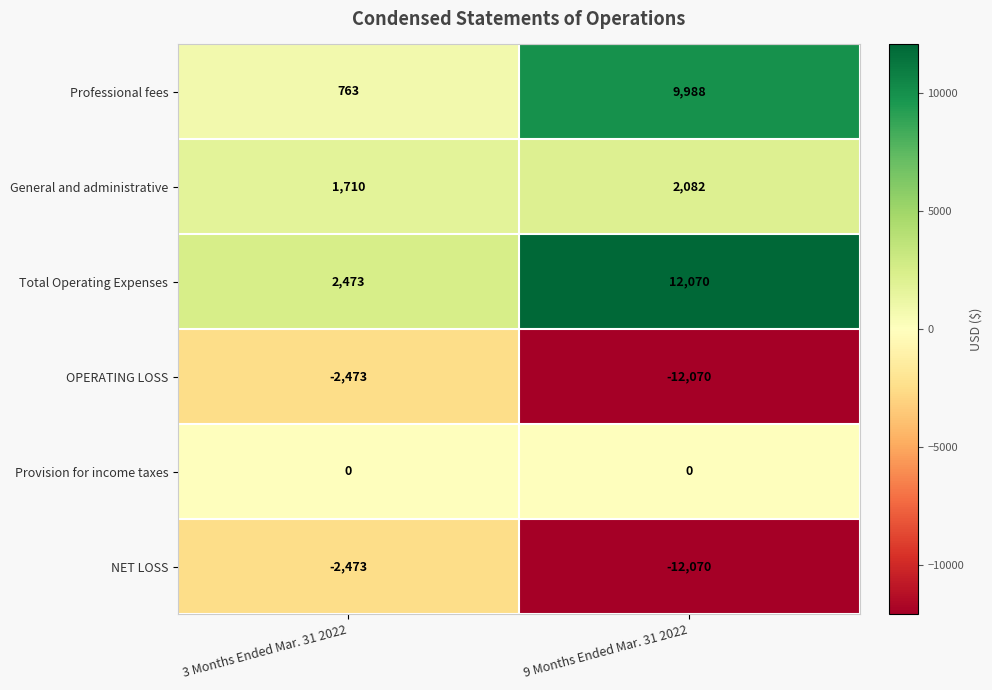

The value of Total Operating Expenses at 9 Months Ended Mar. 31 2022 is 12070. True or false?

True